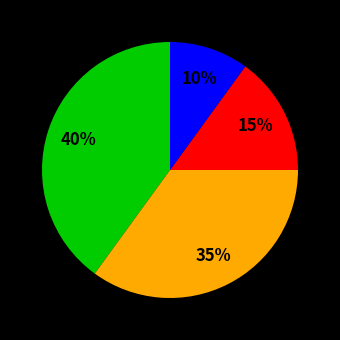

To the nearest percent, what is the average slice percentage?

25%